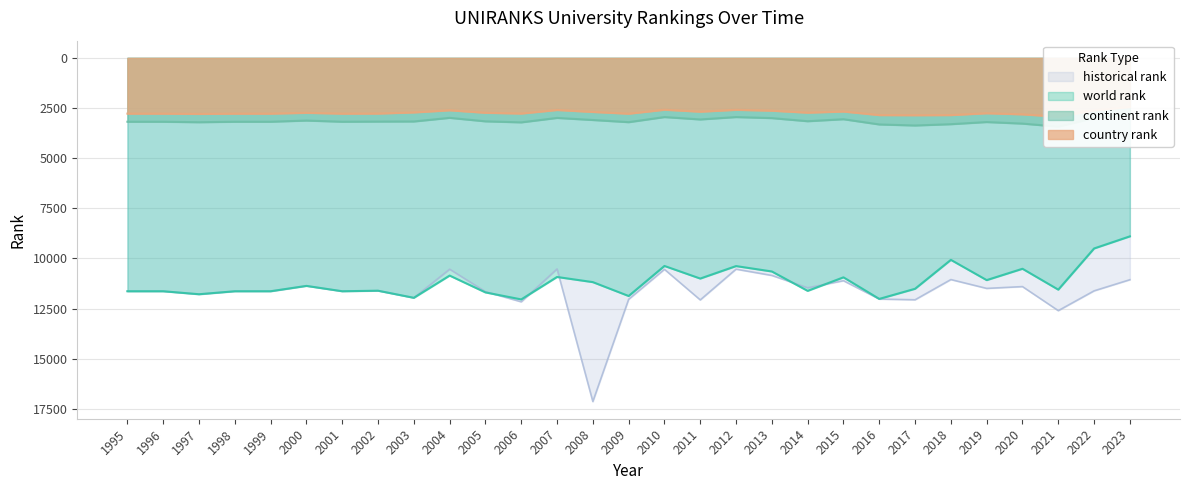

Reading left to right, list all the values displayed in this chart.

world rank: 1995=11638	1996=11638	1997=11787	1998=11638	1999=11638	2000=11371	2001=11638	2002=11611	2003=11965	2004=10857	2005=11696	2006=12045	2007=10926	2008=11183	2009=11875	2010=10377	2011=11005	2012=10383	2013=10652	2014=11619	2015=10944	2016=12020	2017=11515	2018=10073	2019=11083	2020=10517	2021=11558	2022=9505	2023=8901
continent rank: 1995=3186	1996=3186	1997=3210	1998=3186	1999=3186	2000=3127	2001=3186	2002=3178	2003=3173	2004=2992	2005=3166	2006=3217	2007=2996	2008=3099	2009=3207	2010=2953	2011=3072	2012=2953	2013=3005	2014=3160	2015=3060	2016=3321	2017=3373	2018=3308	2019=3201	2020=3279	2021=3429	2022=3002	2023=2808
country rank: 1995=2781	1996=2781	1997=2795	1998=2781	1999=2781	2000=2740	2001=2781	2002=2777	2003=2720	2004=2614	2005=2738	2006=2776	2007=2599	2008=2696	2009=2784	2010=2586	2011=2683	2012=2591	2013=2634	2014=2733	2015=2675	2016=2853	2017=2860	2018=2853	2019=2761	2020=2816	2021=2932	2022=2615	2023=2448
historical rank: 1995=11638	1996=11638	1997=11787	1998=11638	1999=11638	2000=11371	2001=11638	2002=11611	2003=11965	2004=10537	2005=11657	2006=12165	2007=10525	2008=17138	2009=12041	2010=10546	2011=12070	2012=10537	2013=10850	2014=11465	2015=11113	2016=12028	2017=12063	2018=11055	2019=11496	2020=11406	2021=12605	2022=11618	2023=11063